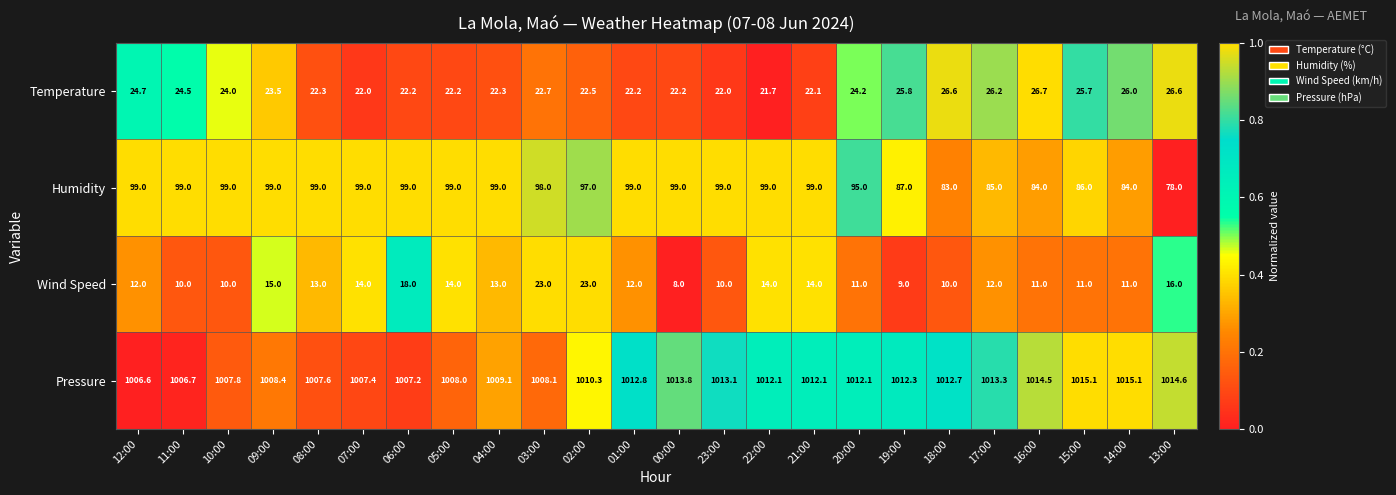

Rank the series by their maximum value, from lowest to highest.

Wind Speed, Temperature, Humidity, Pressure